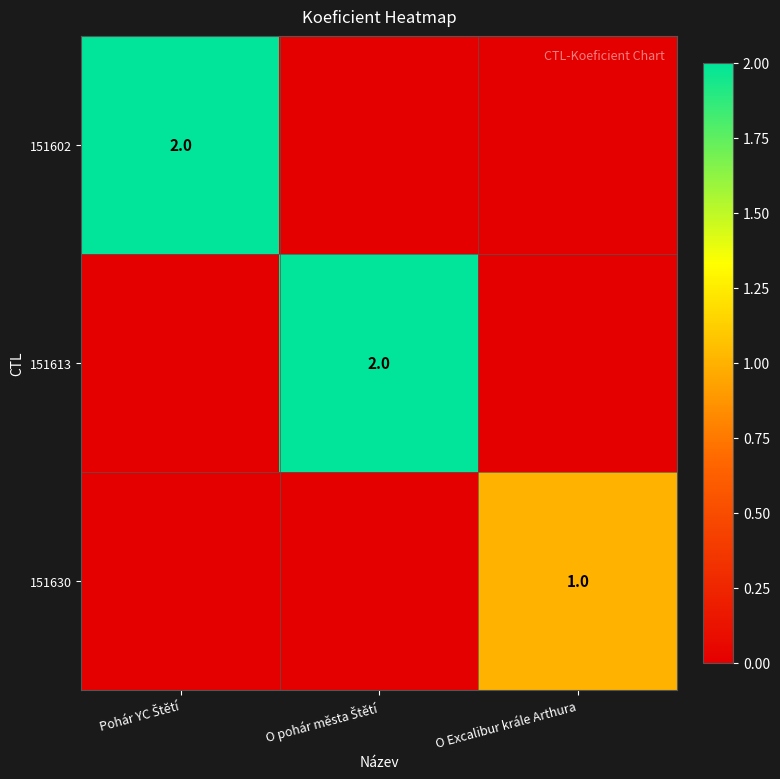

True or false: 151630 has a value of 0 at O Excalibur krále Arthura.

False